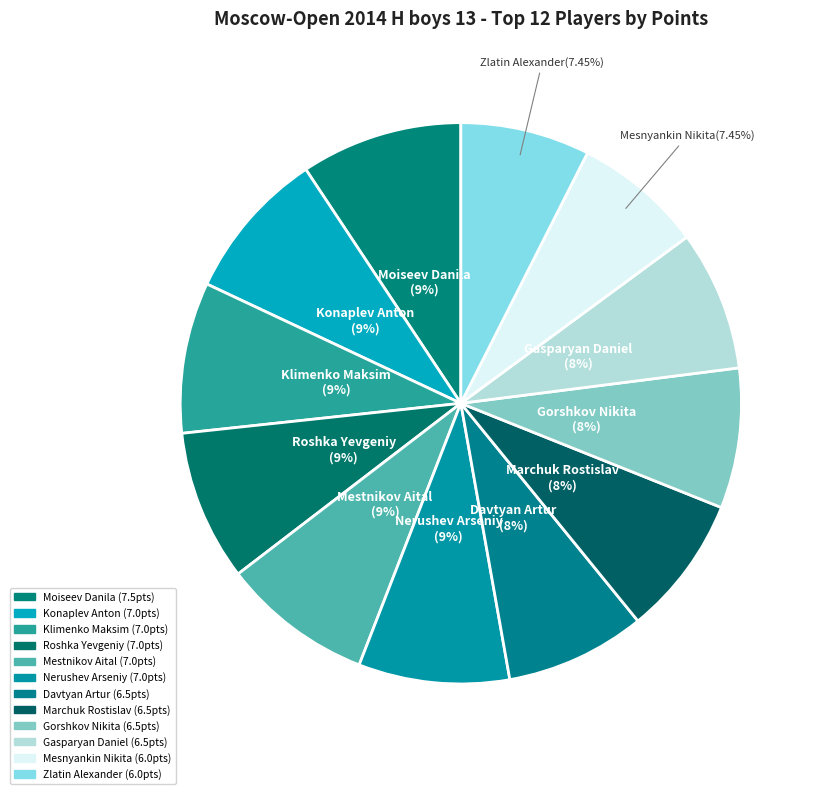

Do Davtyan Artur and Gasparyan Daniel together represent more than half of the pie?

No